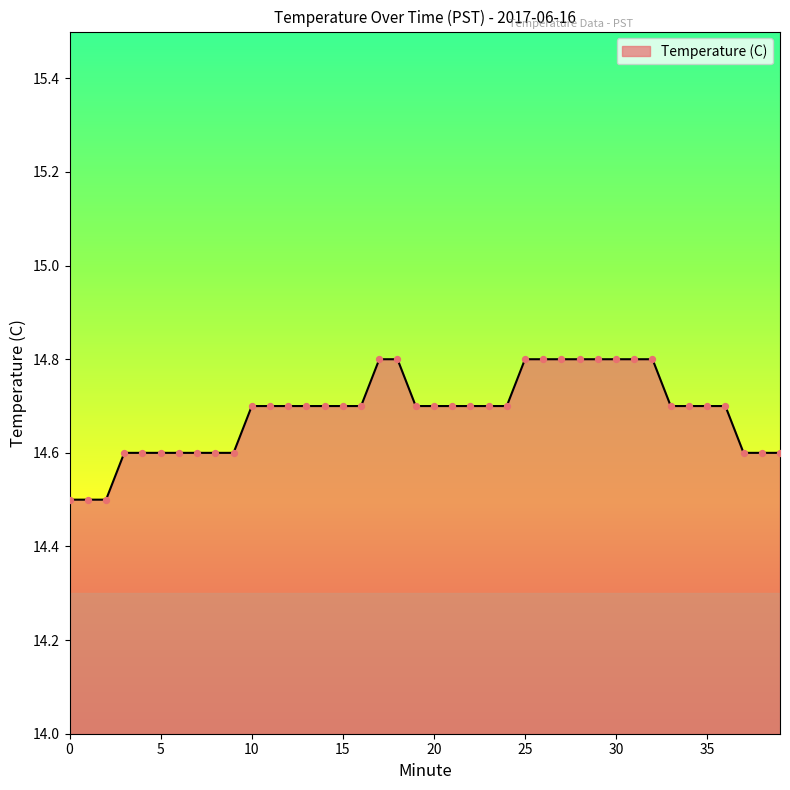

What is the difference between the maximum and minimum values?

0.3